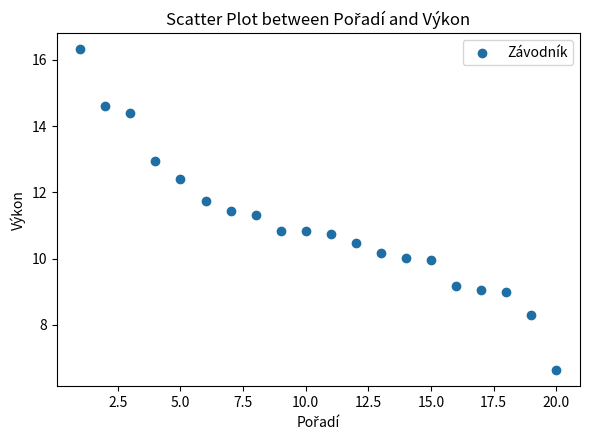

What is the range of Y values (max minus min)?

9.7